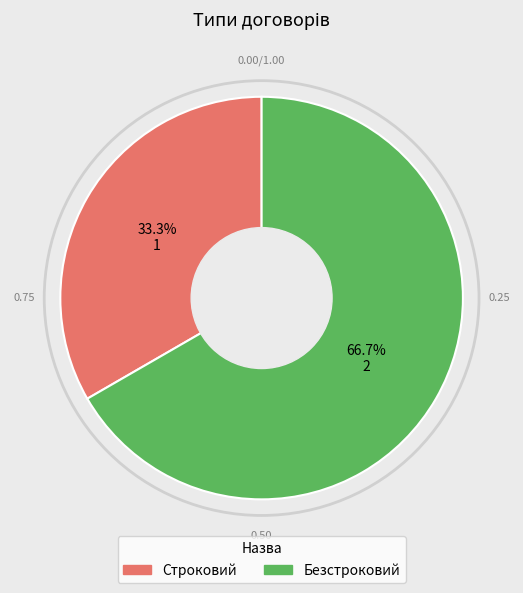

Does any single category account for the majority?

Yes